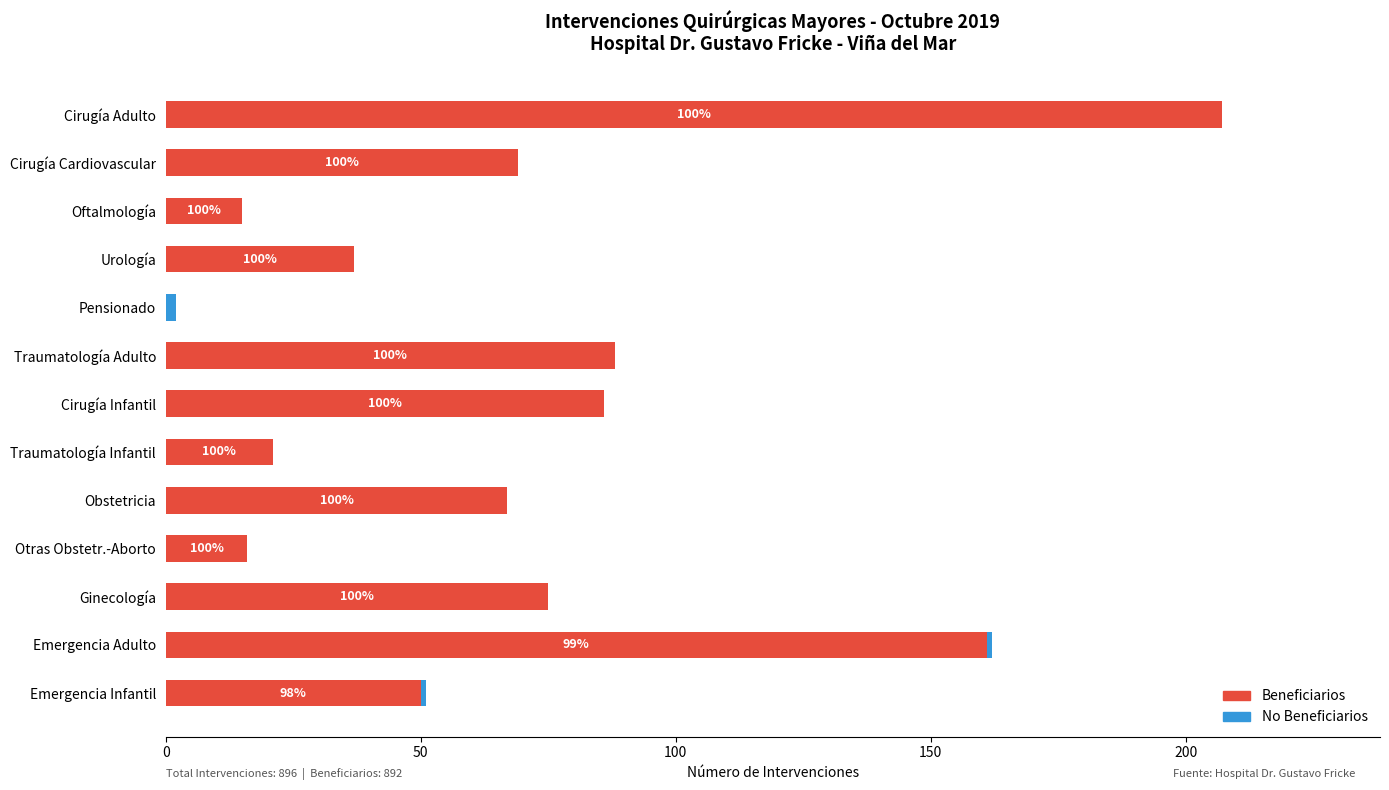

At which category is the sum across all series the highest?

Cirugía Adulto